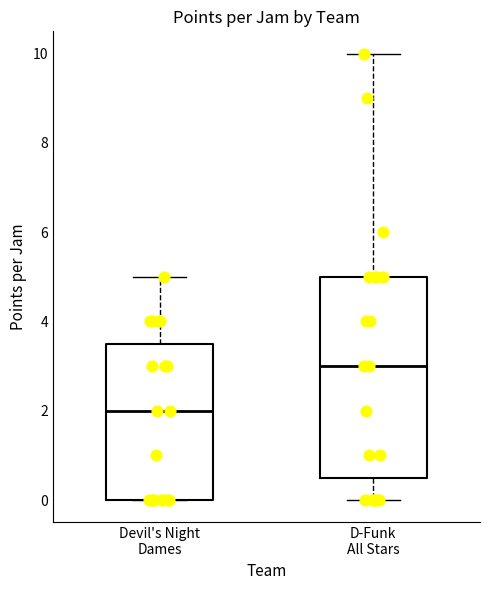

Which box has the highest median line?

D-Funk All Stars